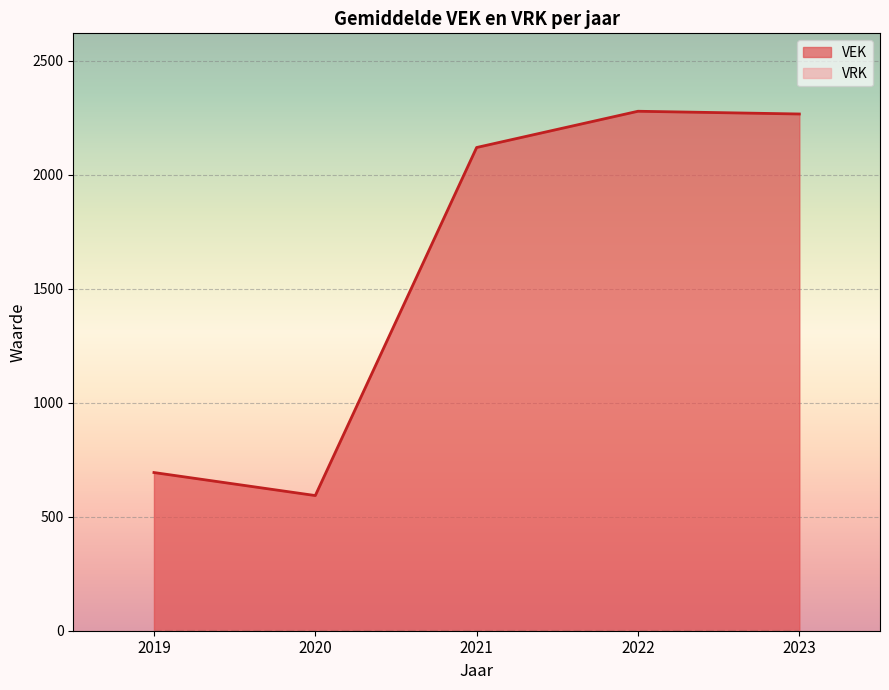

Which series has the largest total across all categories?

VEK